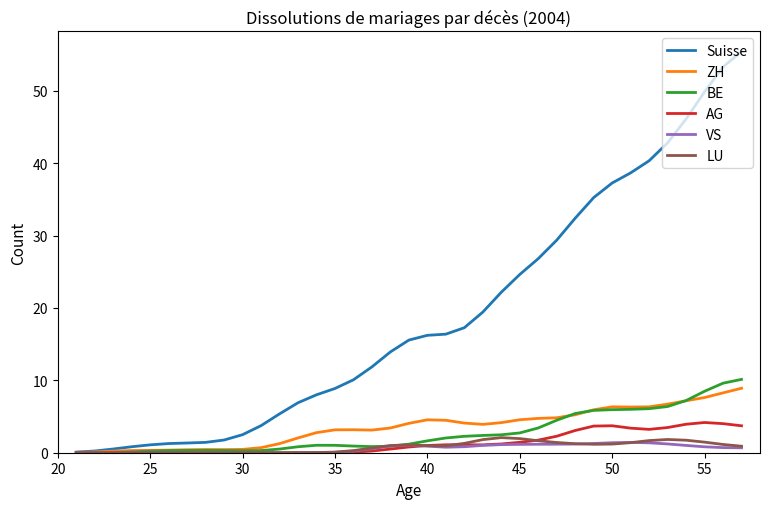

Which series has the largest total across all categories?

Suisse